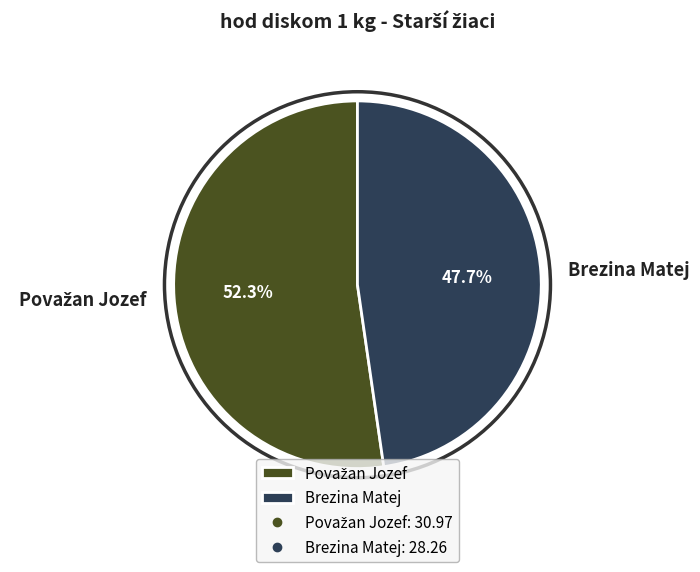

What percentage is NOT represented by Brezina Matej?

52.3%